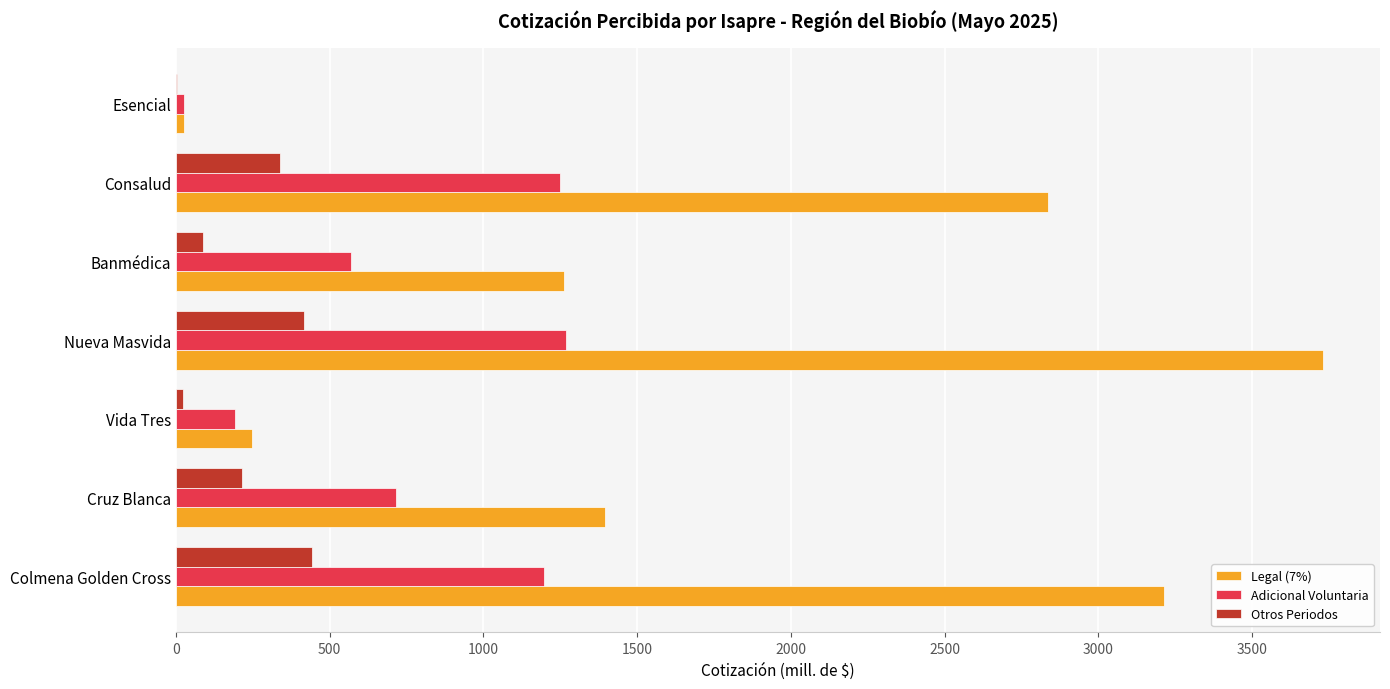

What value does the Adicional Voluntaria series have at Colmena Golden Cross?

1196.0